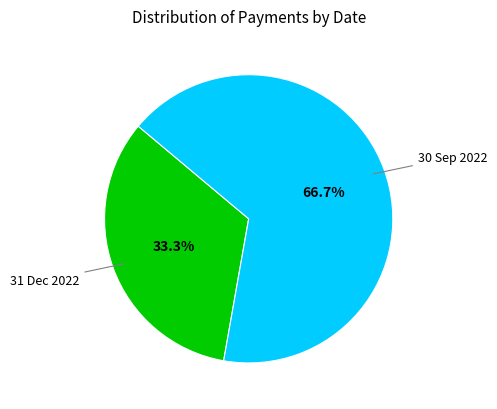

To the nearest percent, what is the average slice percentage?

50%